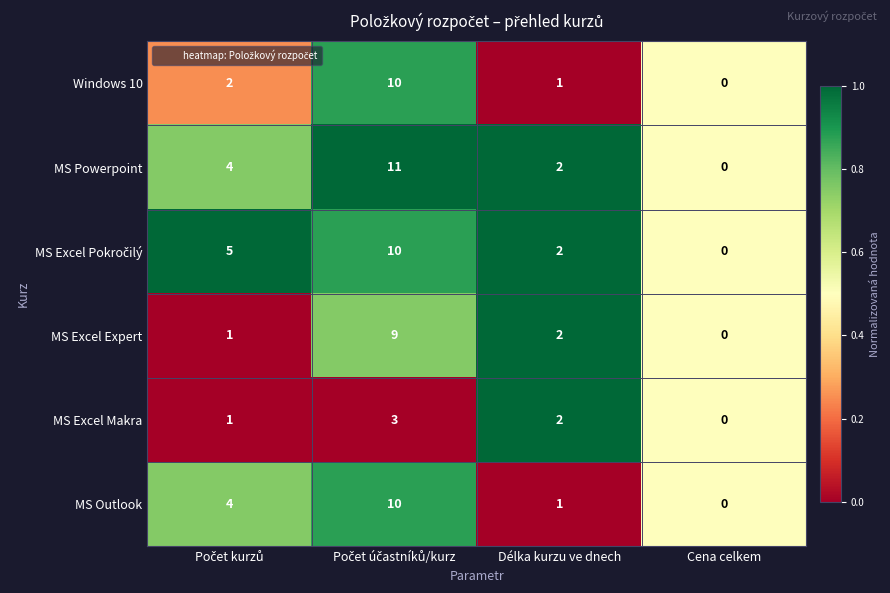

What is the maximum value for MS Excel Expert?

9